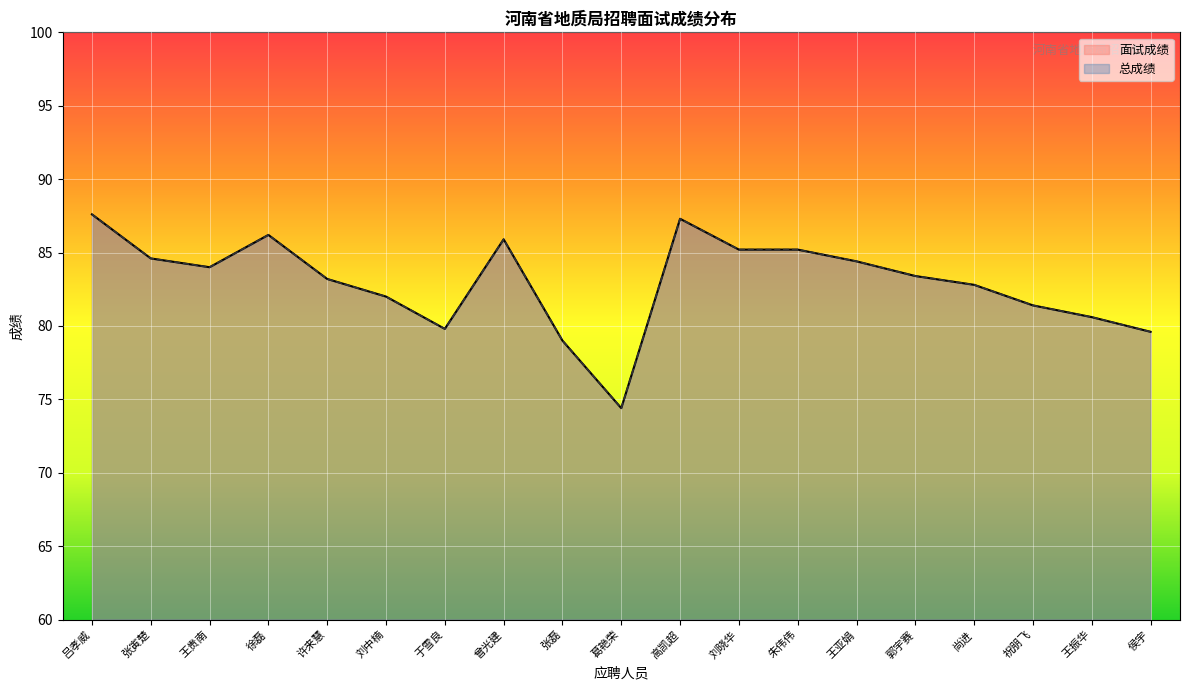

Reading left to right, extract all data points from this chart.

面试成绩: 87.6	84.6	84.0	86.2	83.2	82.0	79.8	85.9	79.0	74.4	87.3	85.2	85.2	84.4	83.4	82.8	81.4	80.6	79.6
总成绩: 87.6	84.6	84.0	86.2	83.2	82.0	79.8	85.9	79.0	74.4	87.3	85.2	85.2	84.4	83.4	82.8	81.4	80.6	79.6